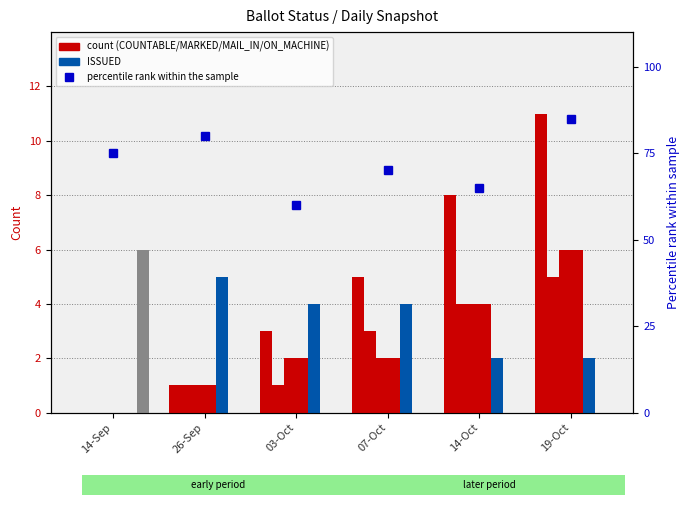

What is the maximum value for COUNTABLE?

11